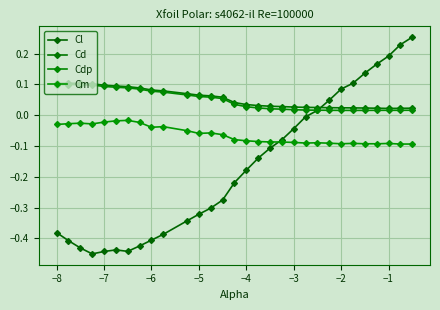

In Cd, how many points are lower than both neighbors (excluding endpoints)?

1